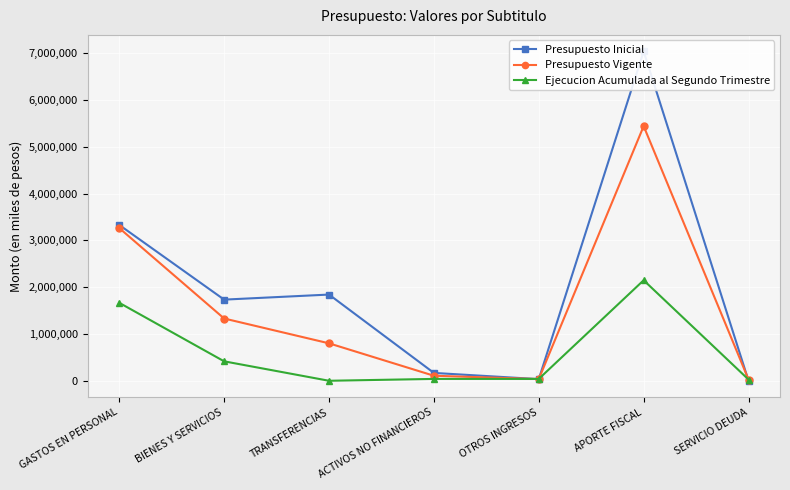

True or false: Presupuesto Inicial and Presupuesto Vigente intersect in this chart.

True